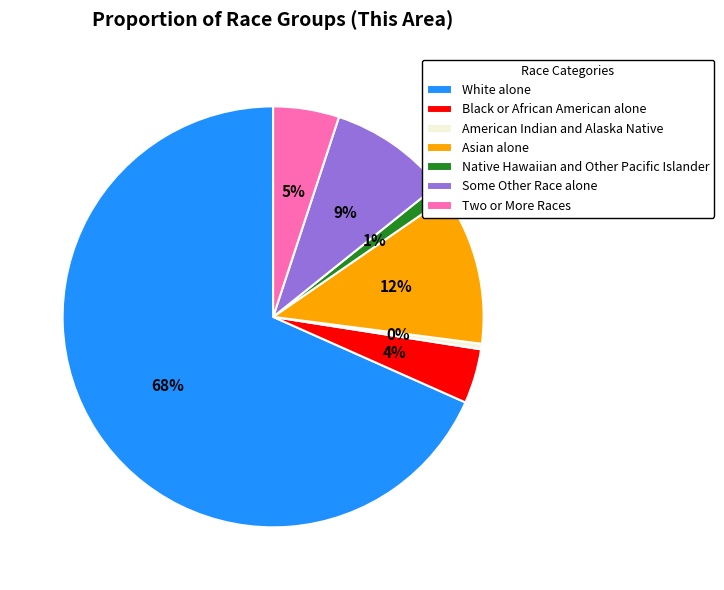

Count the number of slices in the pie.

7